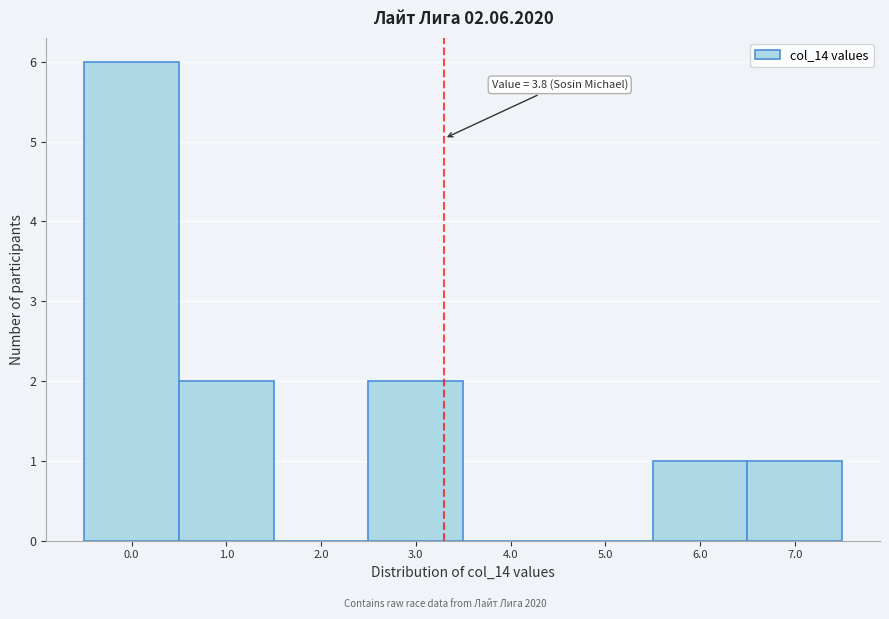

Reading left to right, what are all the values shown in this chart?

0.0=6	1.0=2	2.0=0	3.0=2	4.0=0	5.0=0	6.0=1	7.0=1